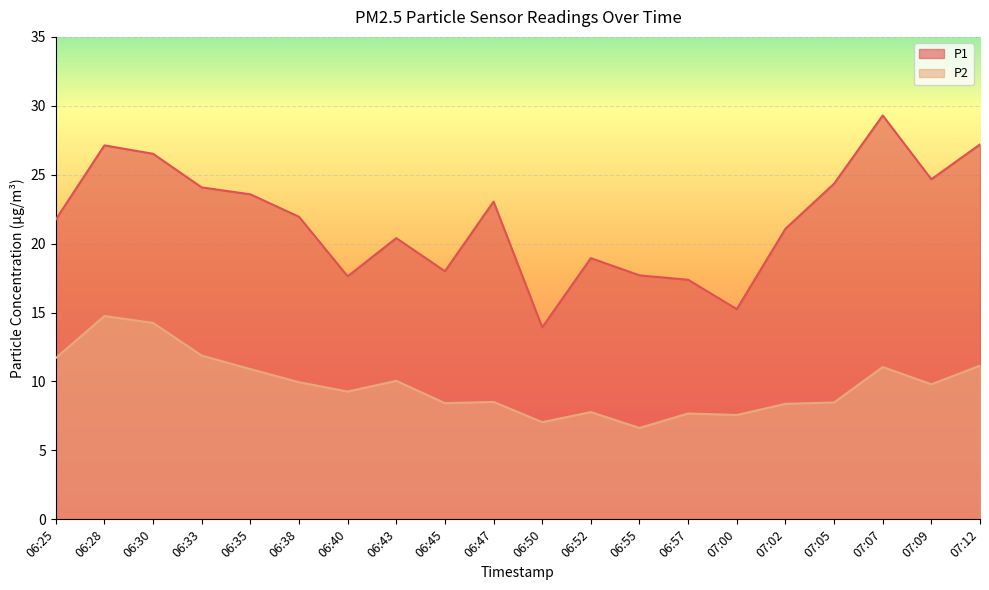

Count the number of data series in this chart.

2